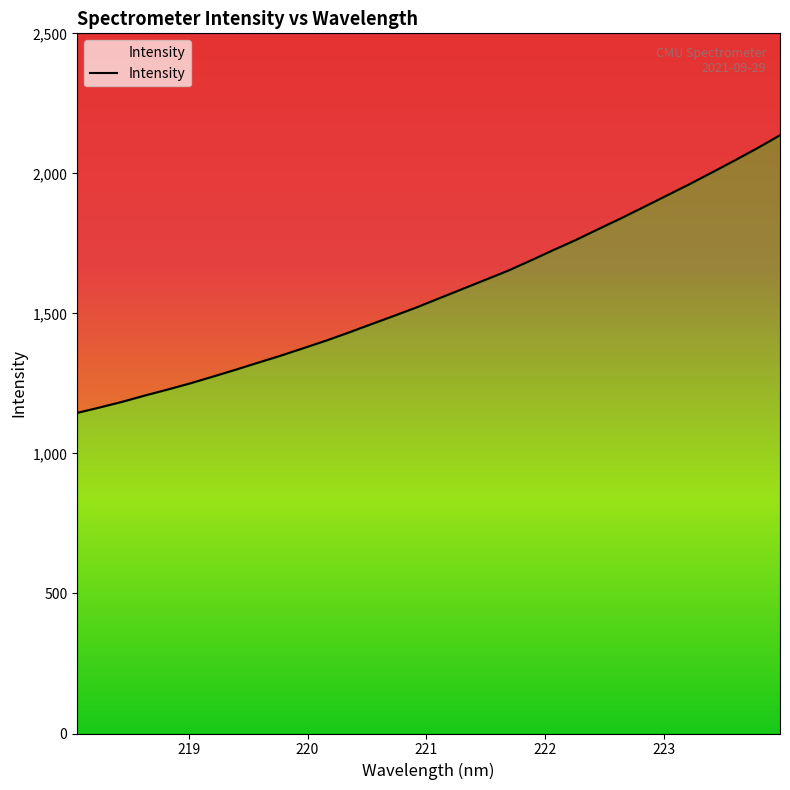

The chart shows a value of 2136.0 at 220.7354. True or false?

False